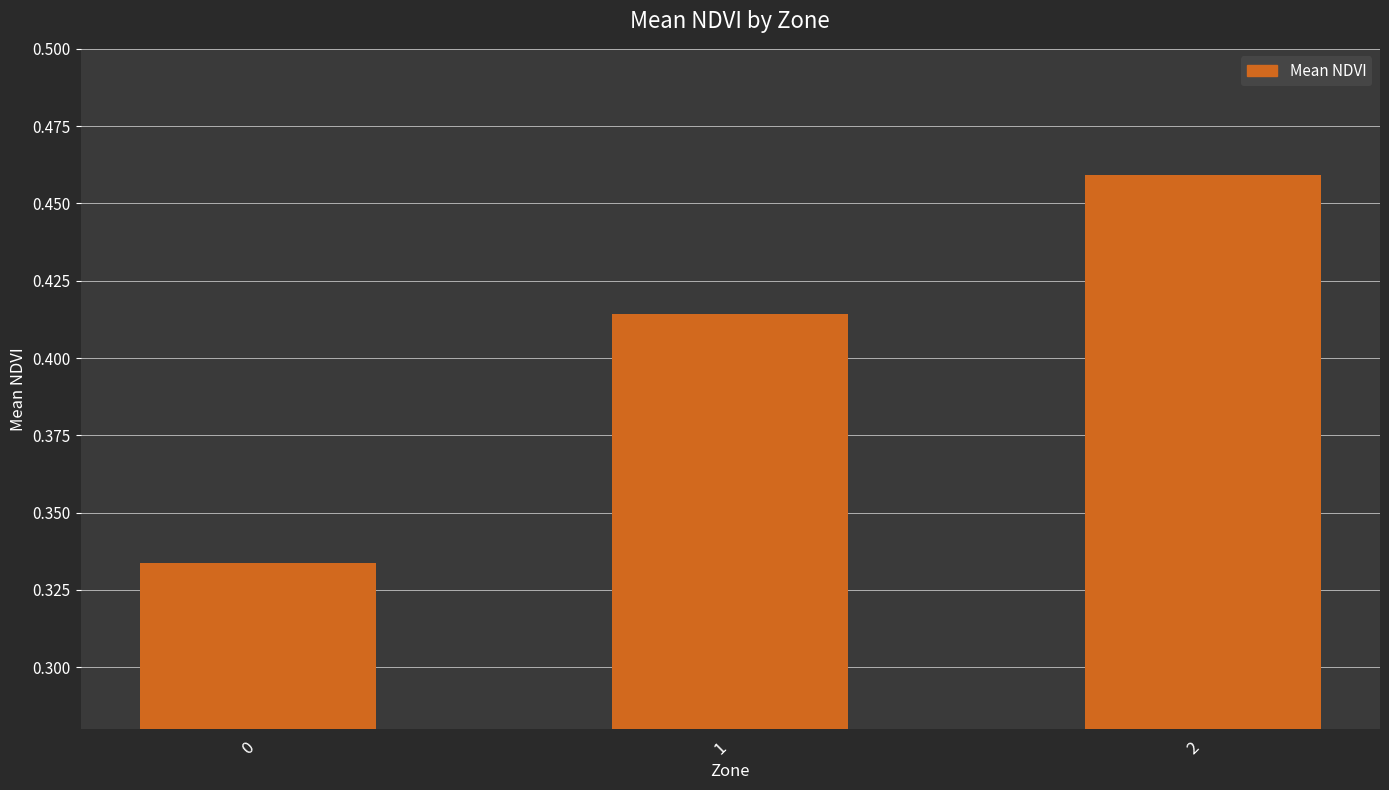

What is the sum of the values at 1 and 0?

0.7